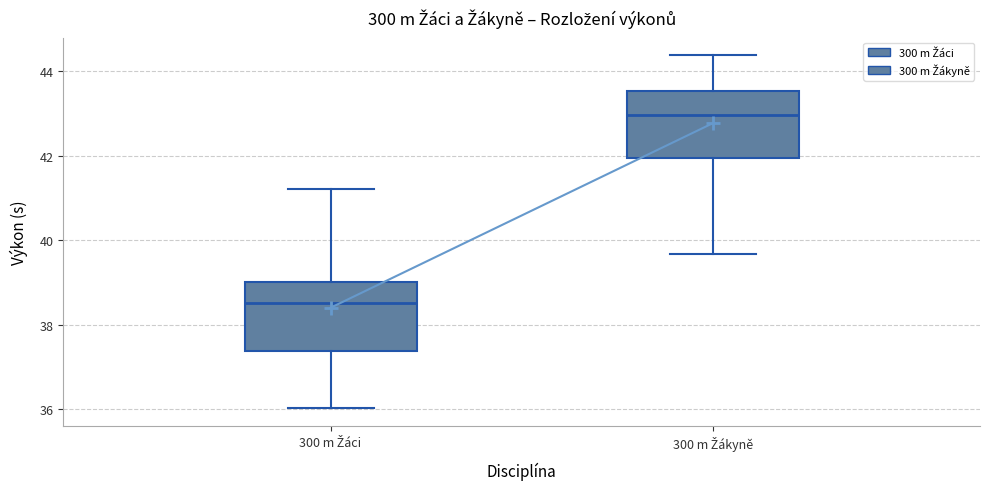

Where does the upper whisker of the box for 300 m Žákyně end on the y-axis? The values are not printed on the chart, so give them approximately, as read against the axis.

44.4